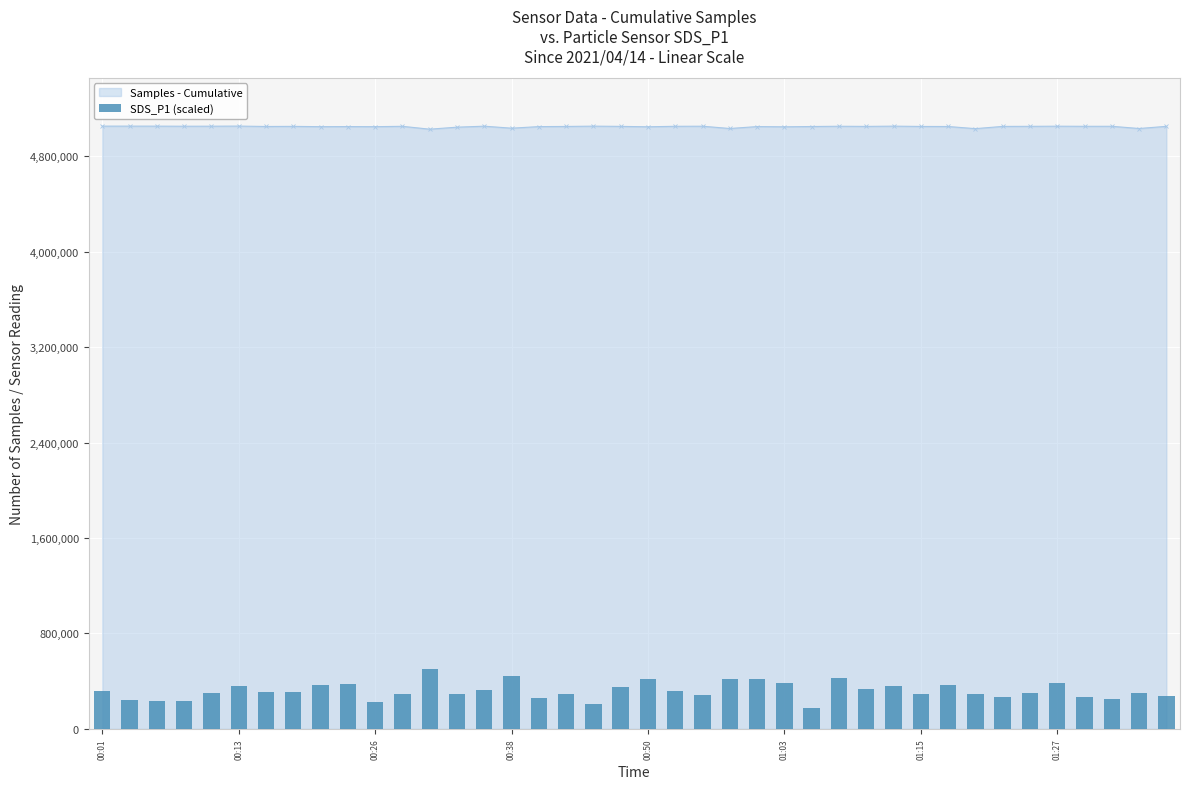

True or false: the data shows 421483.8 at 24.

True